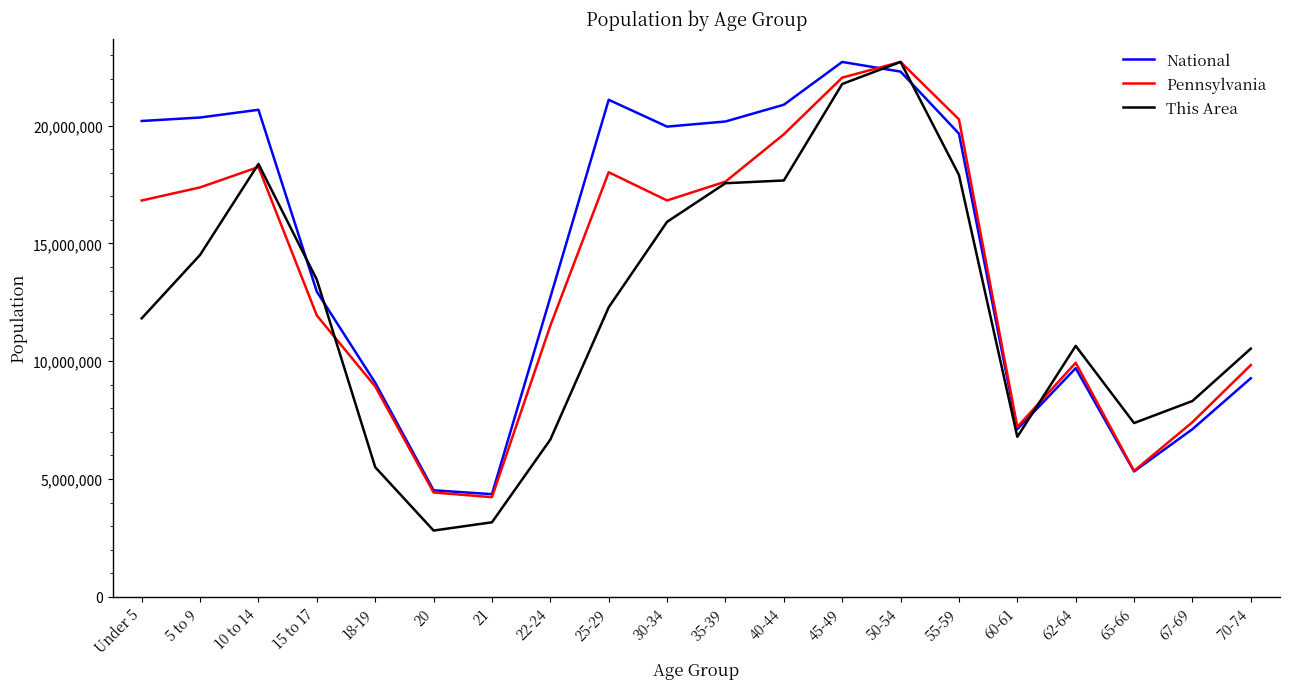

What is the approximate value of Pennsylvania at 18-19?

8930728.3